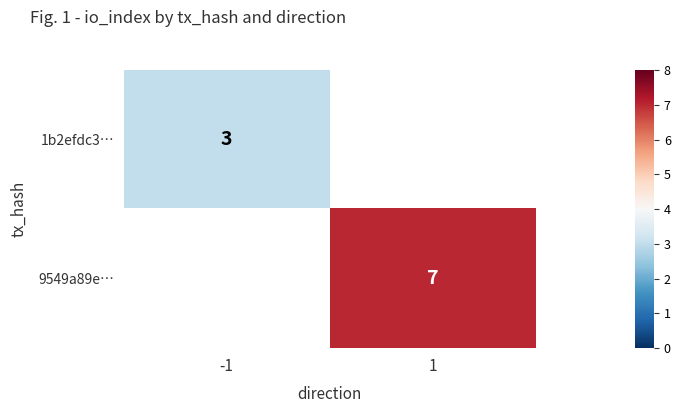

True or false: 9549a89e… has a value of 10.9 at 1.

False